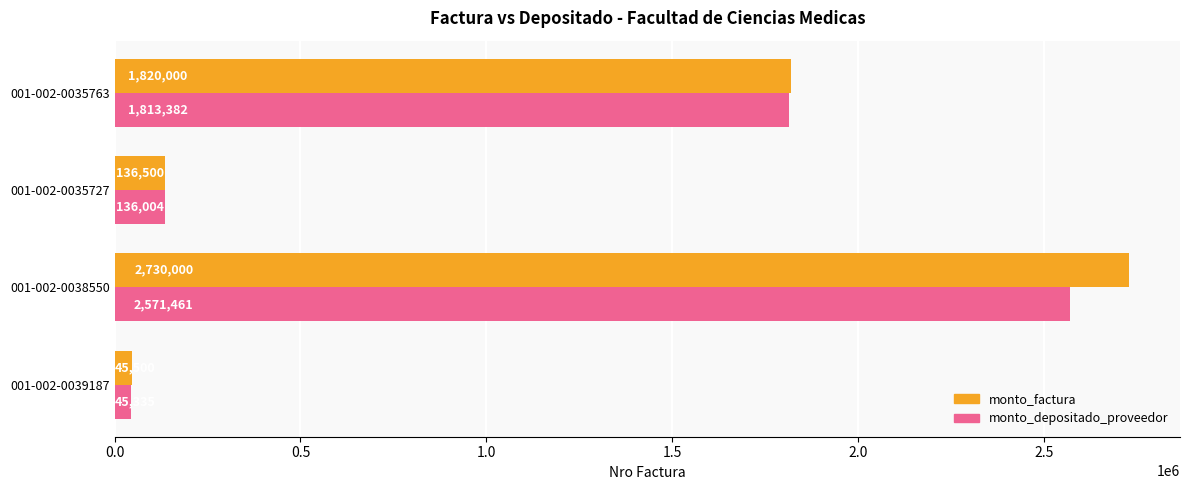

What is the smallest value displayed?

45335